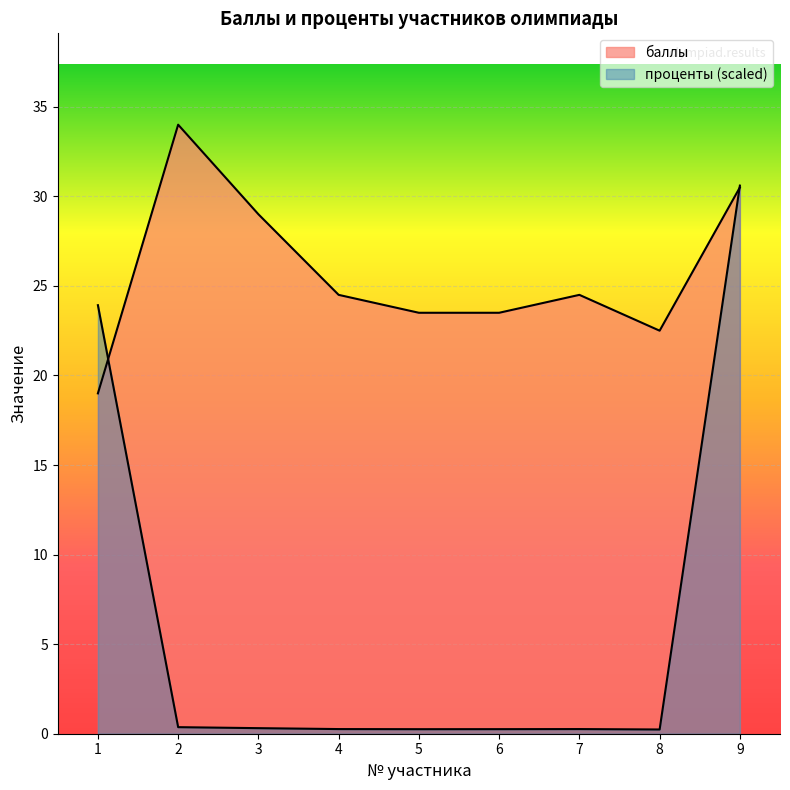

Reading left to right, extract all data points from this chart.

баллы: 19.0	34.0	29.0	24.5	23.5	23.5	24.5	22.5	30.5
проценты: 23.9	0.4	0.3	0.3	0.3	0.3	0.3	0.2	30.6